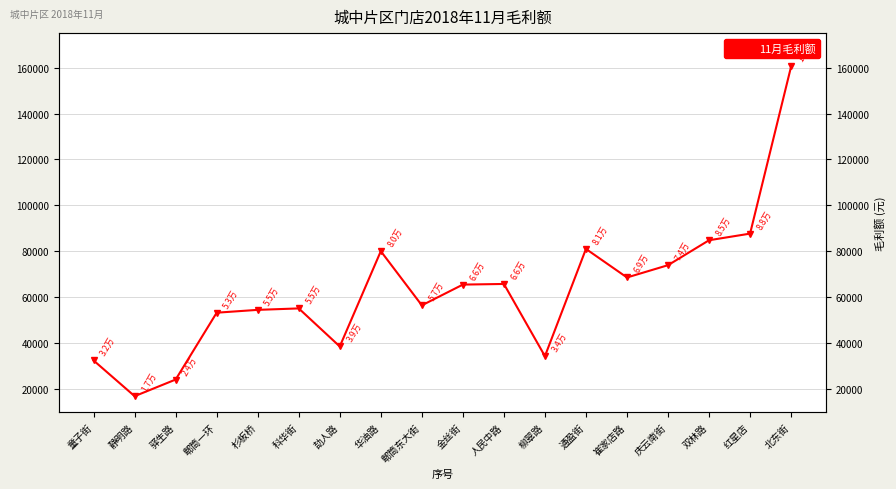

What is the average value?

63012.6